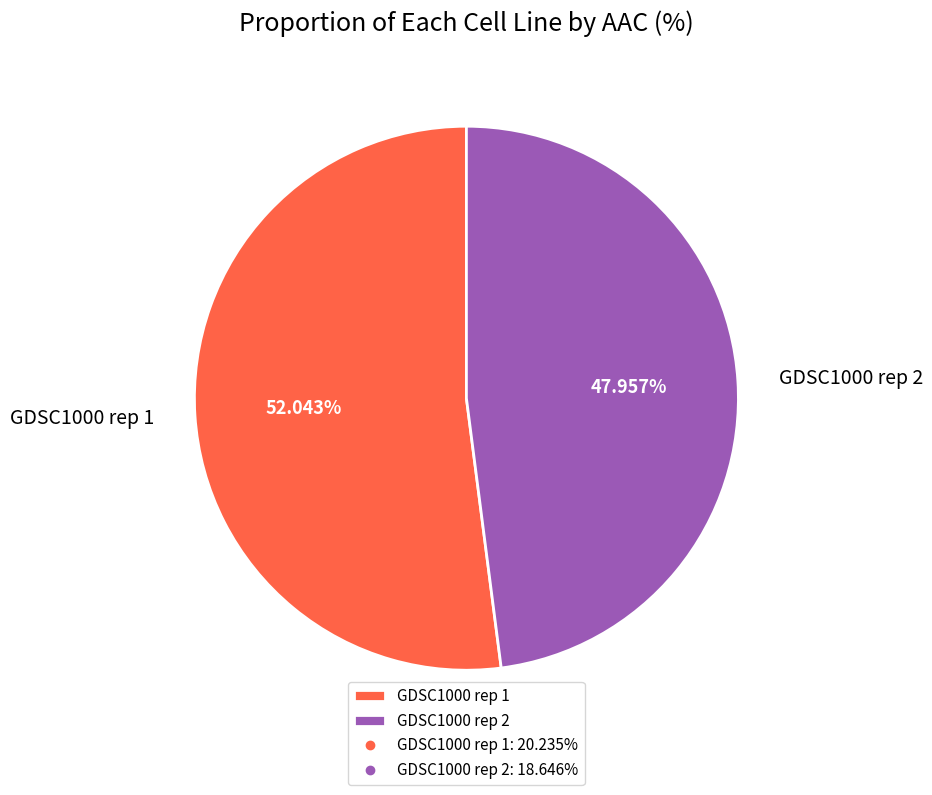

Is it true that GDSC1000 rep 2 is 57% of the pie?

False